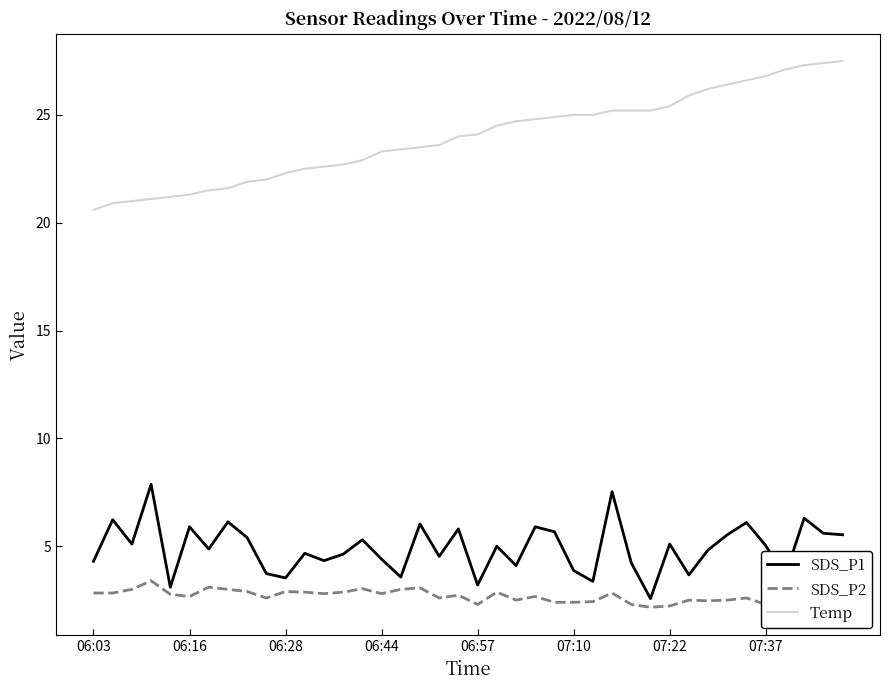

True or false: Temp has a value of 24.1 at 06:57.

True